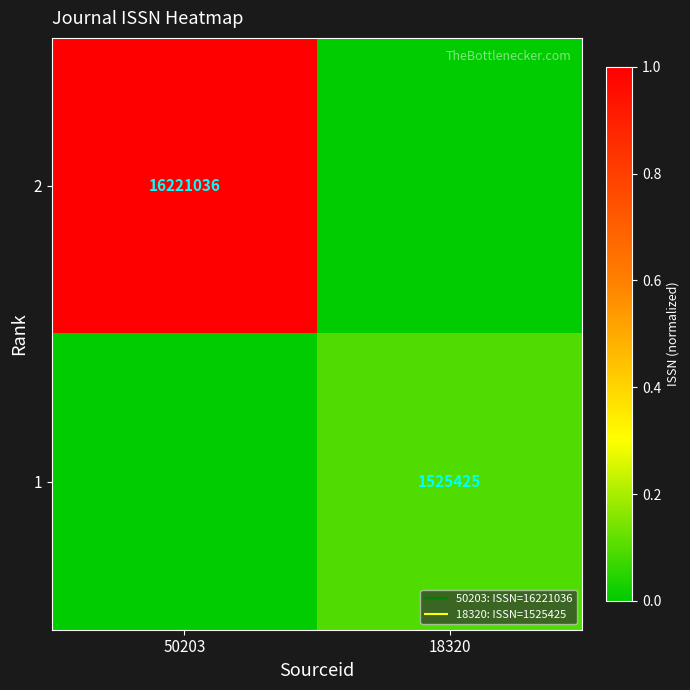

Rank the categories by 2 value from highest to lowest.

50203, 18320